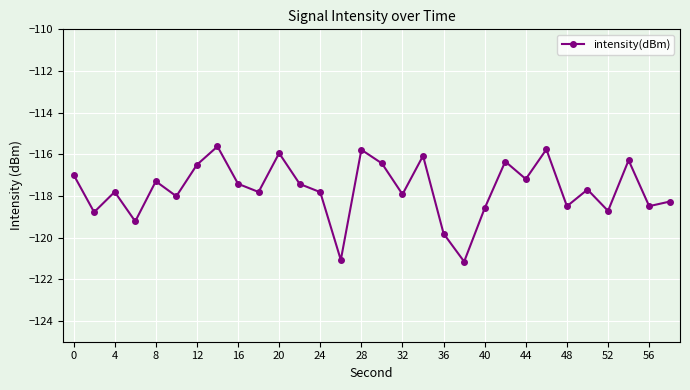

What is the value of the 4th point from the left?

-119.2